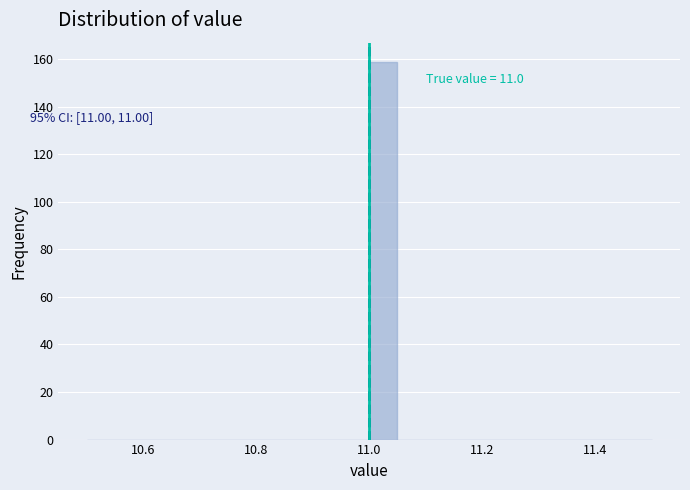

Around what value on the x-axis is the tallest bar? Give the approximate position of its centre, as read against the axis.

11.02